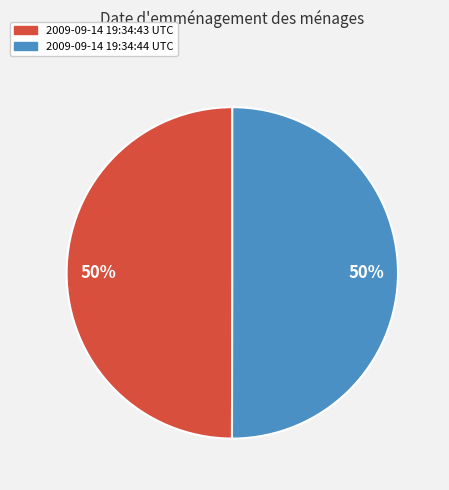

To the nearest percent, what is the average slice percentage?

50%